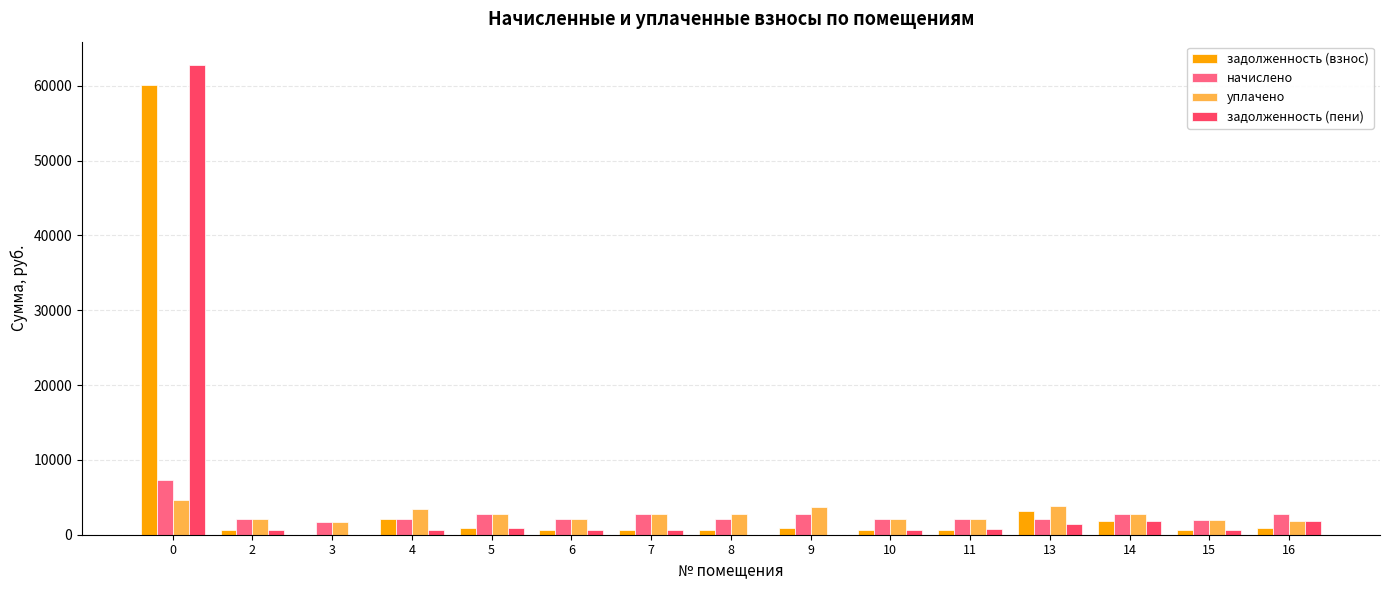

What is the maximum value shown in the chart?

62762.4